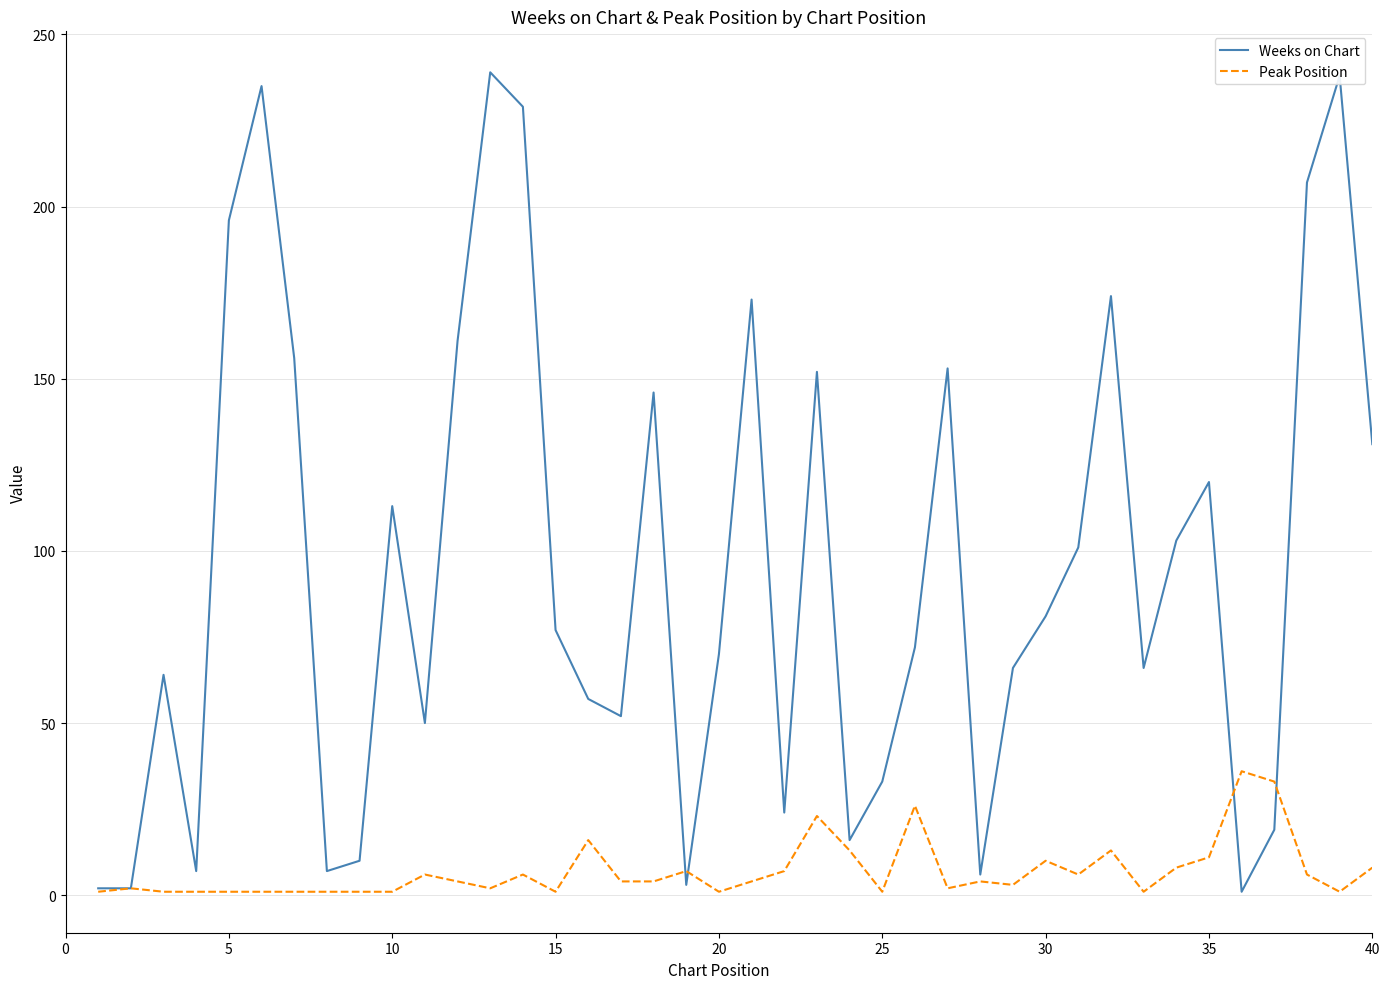

List the series in order of their overall mean, highest first.

Weeks on Chart, Peak Position